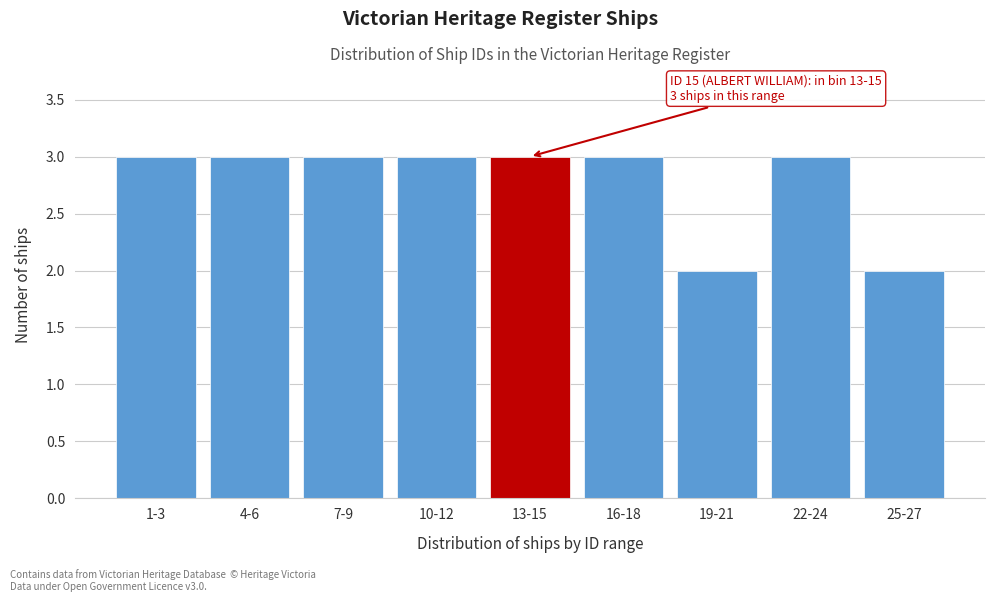

Reading left to right, list all the values displayed in this chart.

1-3=3	4-6=3	7-9=3	10-12=3	13-15=3	16-18=3	19-21=2	22-24=3	25-27=2